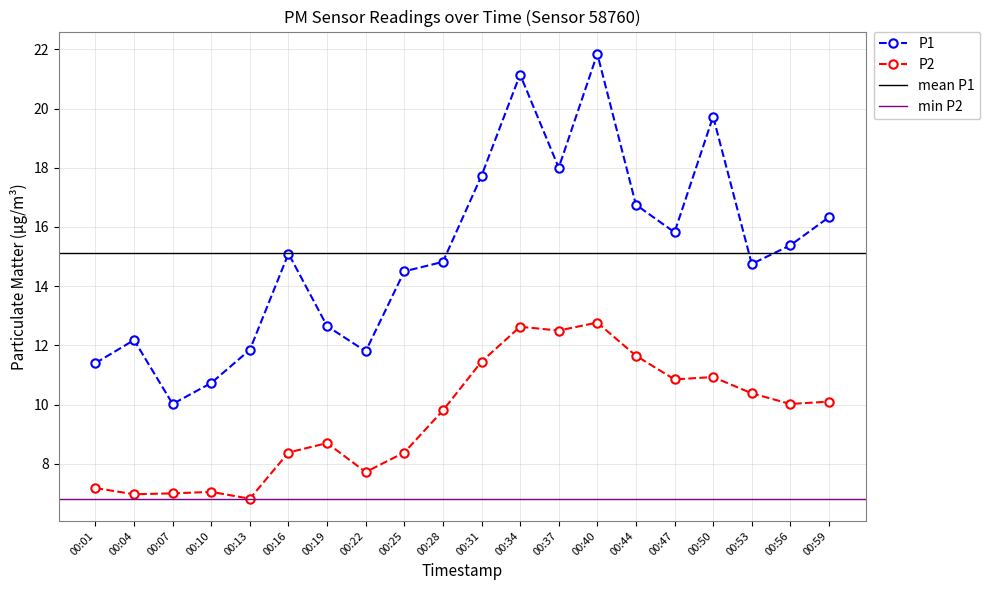

What is the difference between the maximum and minimum values in the P2 series?

5.9